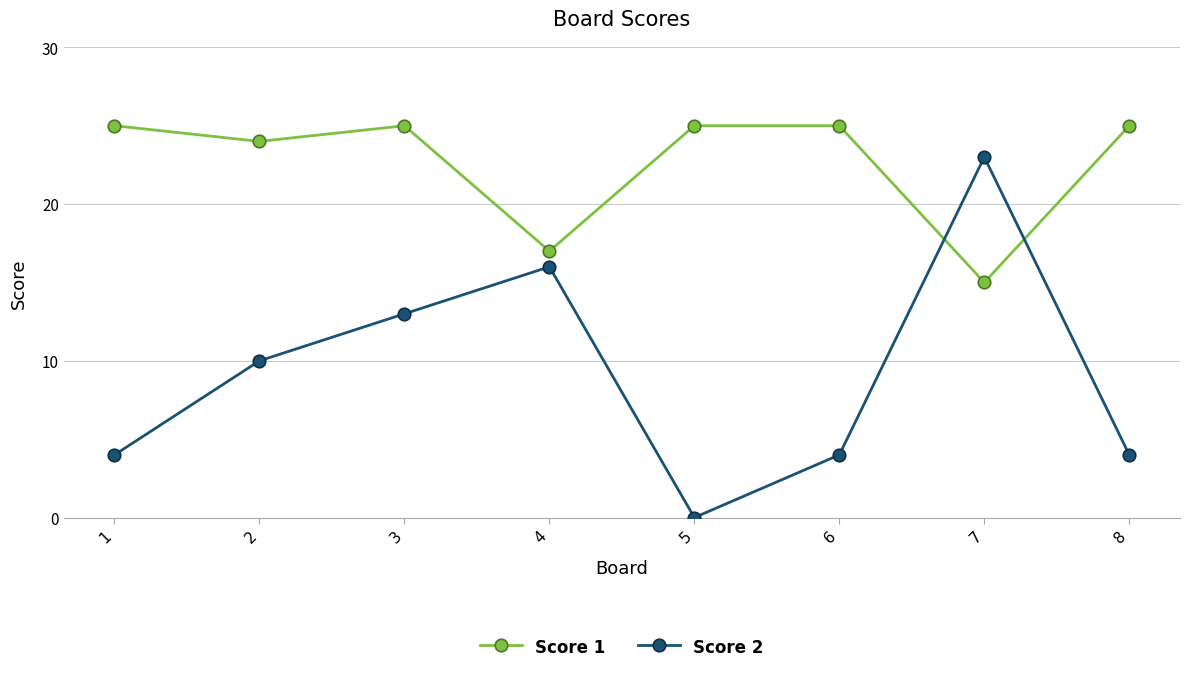

What is the sum of the Score 1 values at 3 and 6?

50